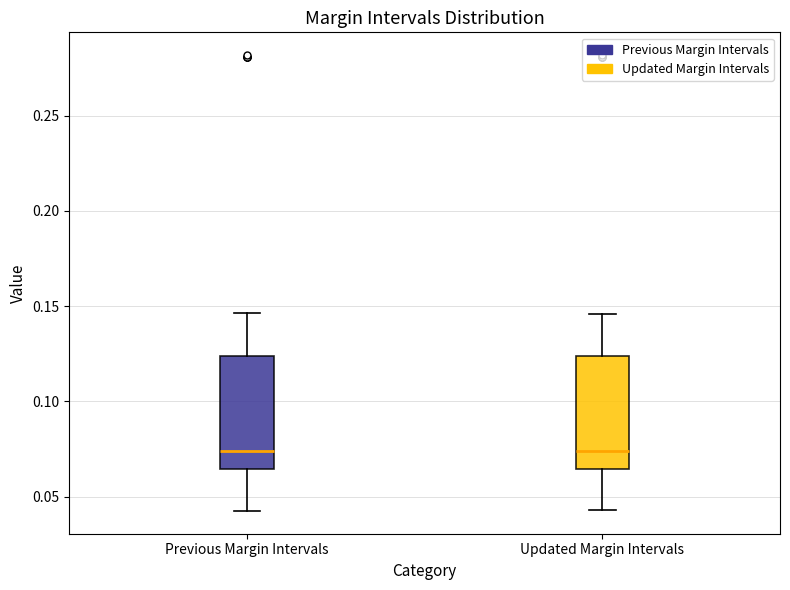

Reading left to right, transcribe this box plot: for each box, give where its median line is, the range the box spans, and where its two whiskers end, as read against the y-axis. The values are not printed on the chart, so give them approximately, as read against the axis.

Previous Margin Intervals: median 0.075, box 0.065 to 0.125, whiskers 0.040 to 0.145
Updated Margin Intervals: median 0.075, box 0.065 to 0.125, whiskers 0.045 to 0.145